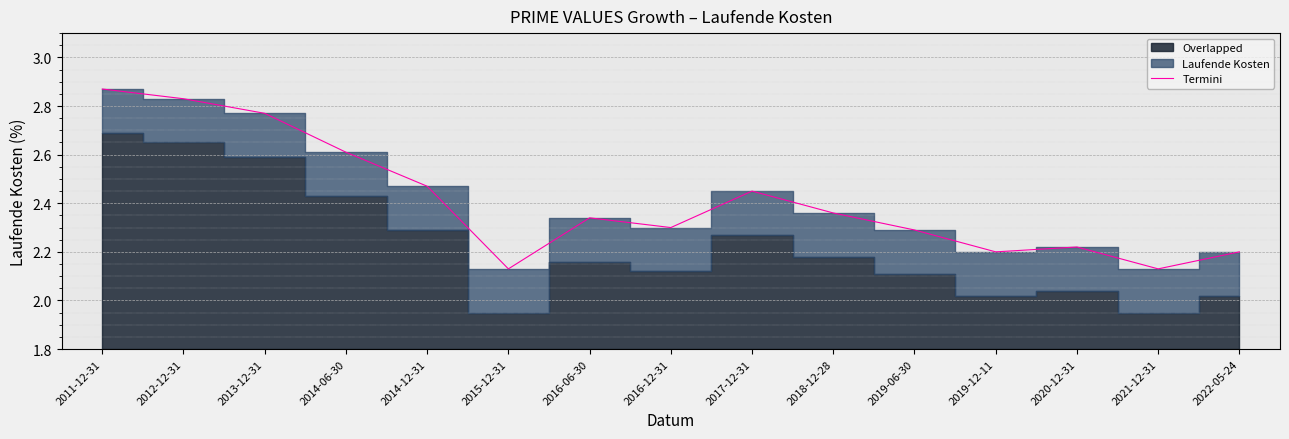

How many interior local peaks (higher than both neighbors) does the data have?

3